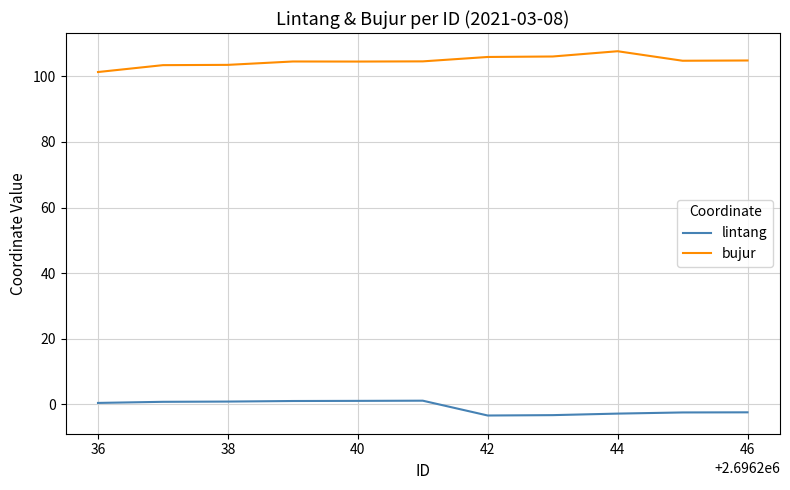

True or false: bujur and lintang intersect in this chart.

False